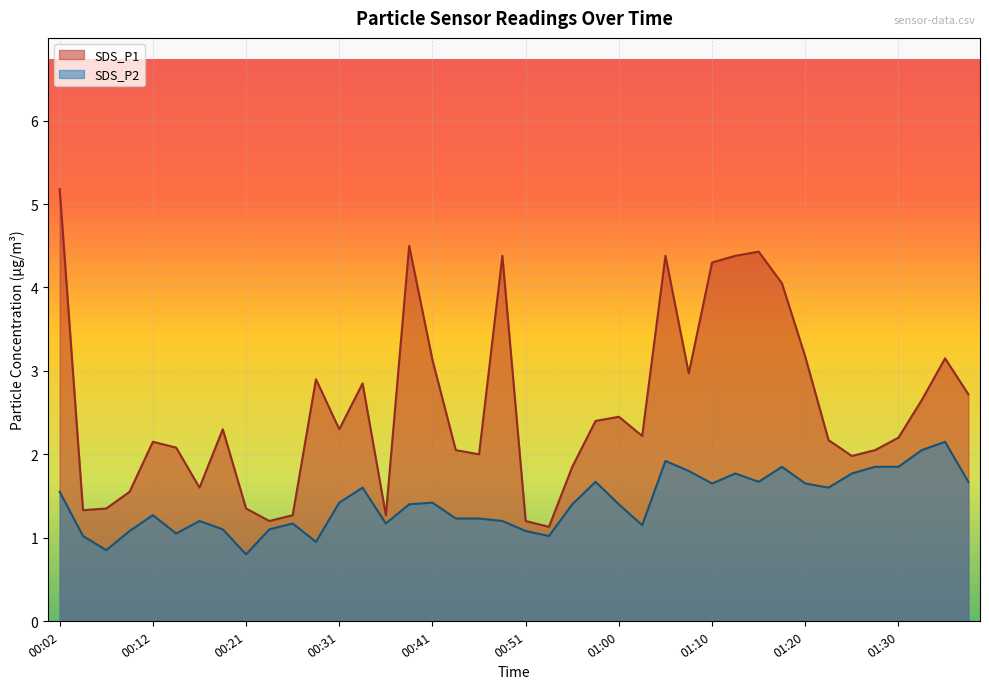

True or false: SDS_P1 and SDS_P2 intersect in this chart.

False